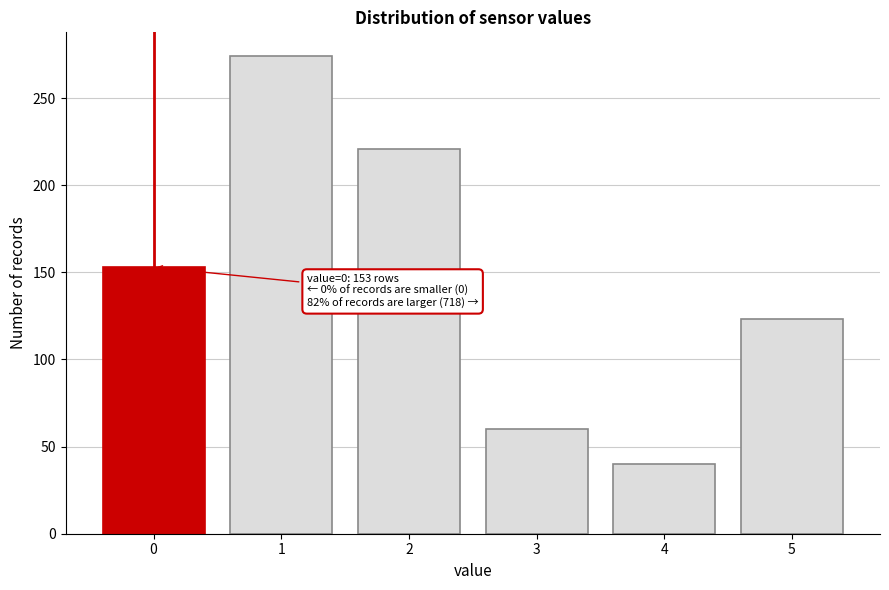

Reading left to right, list all the values displayed in this chart.

153	274	221	60	40	123